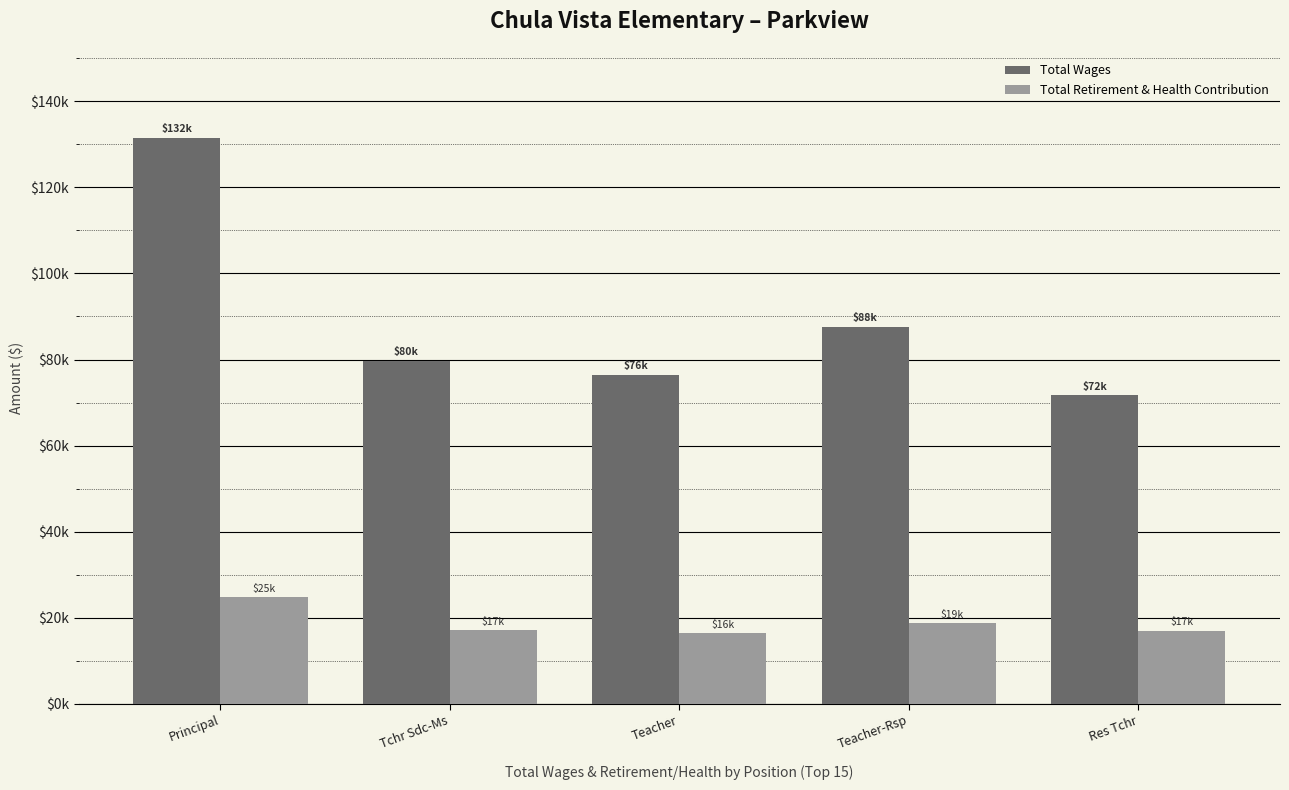

Is the value of Total Wages at Teacher-Rsp greater than the value of Total Retirement & Health Contribution at Res Tchr?

Yes